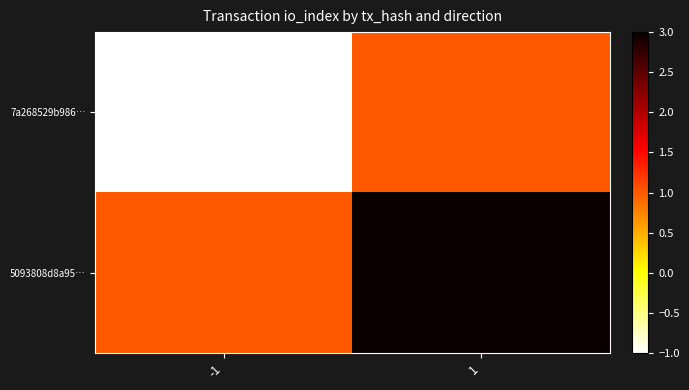

How many series are shown in this chart?

2